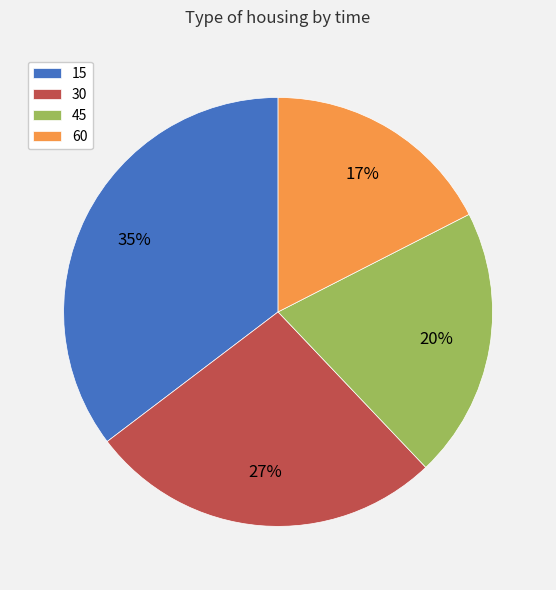

True or false: 60 accounts for 17% of the total.

True